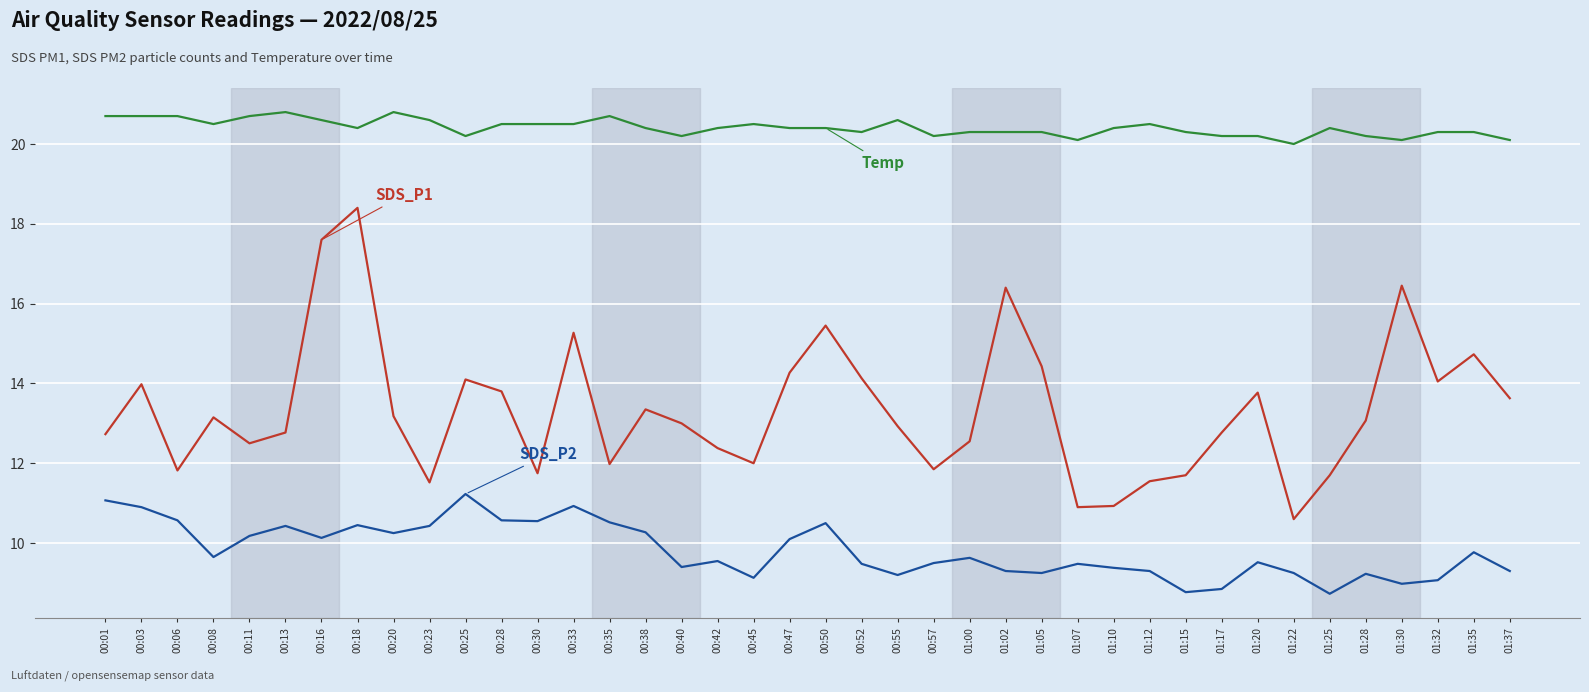

What is the total value across all series at 00:38?

44.0